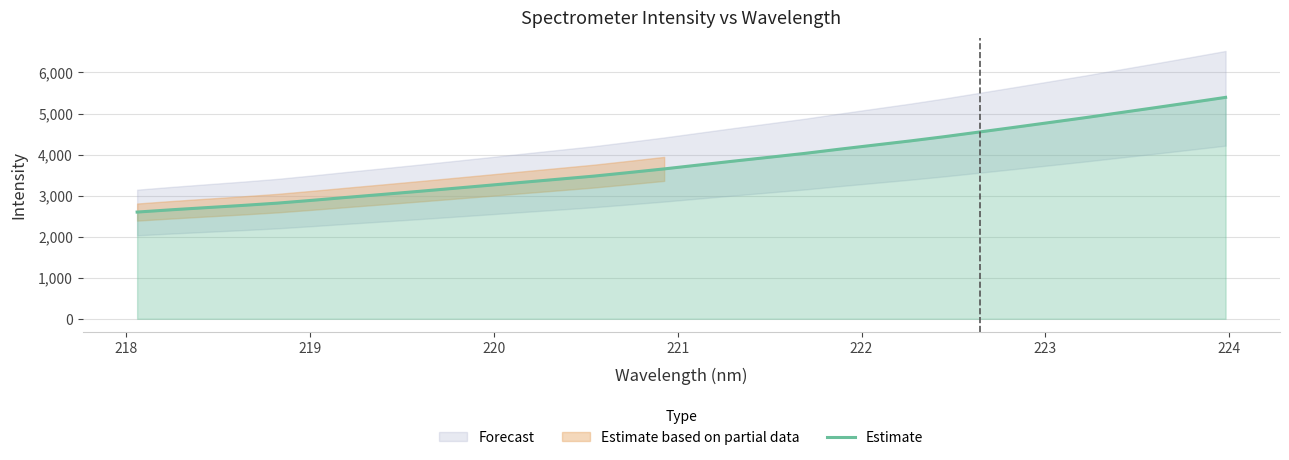

What is the maximum value for Estimate?

5393.6